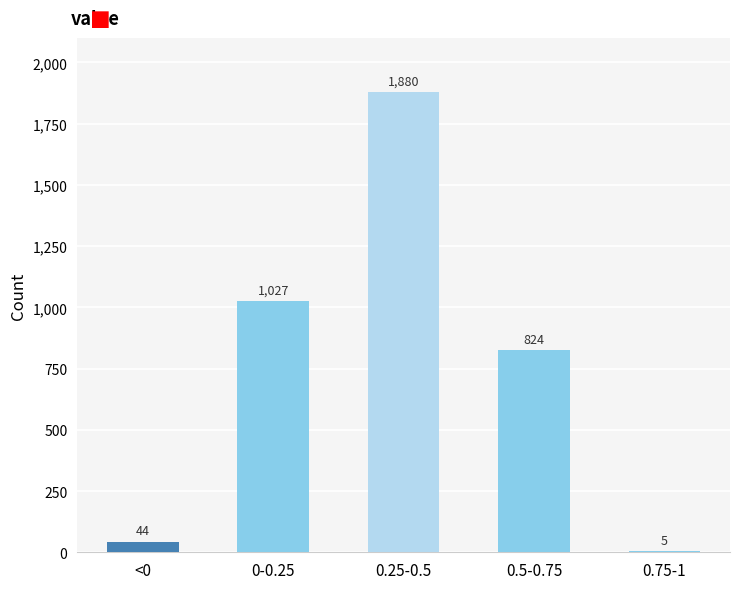

Reading right to left, transcribe all the data shown in this chart.

0.75-1=5	0.5-0.75=824	0.25-0.5=1880	0-0.25=1027	<0=44